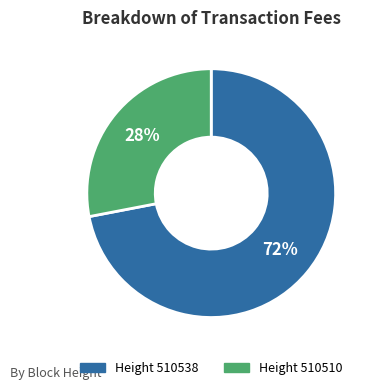

To the nearest percent, what is the average slice percentage?

50%